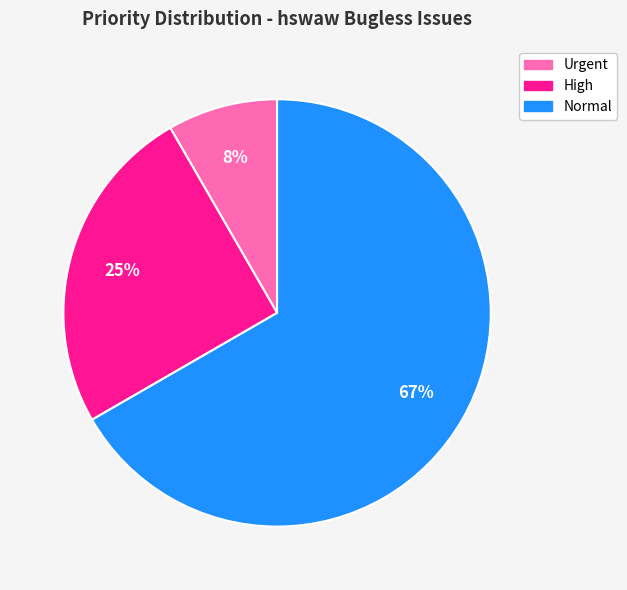

Rank the categories by value from lowest to highest.

Urgent, High, Normal